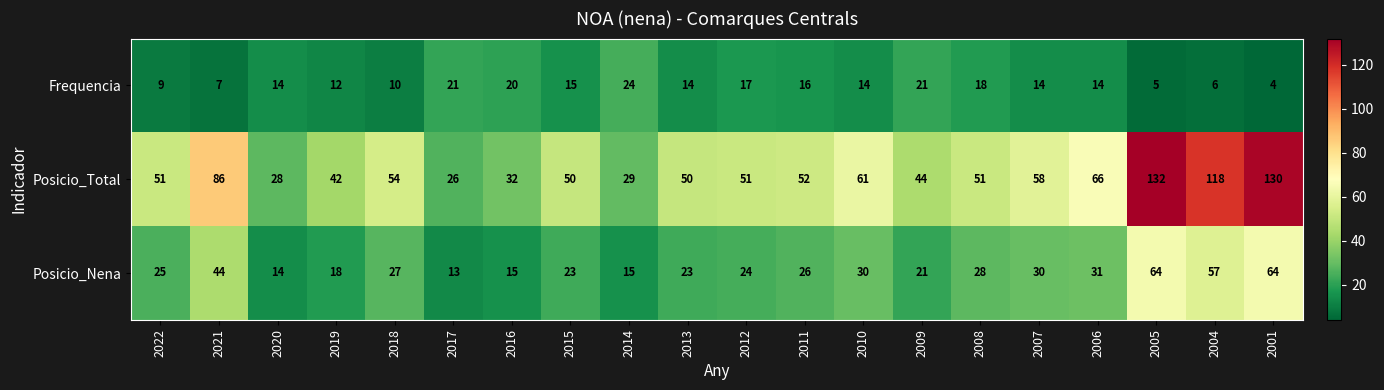

What is the difference between the Posicio_Total values at 2019 and 2021?

44